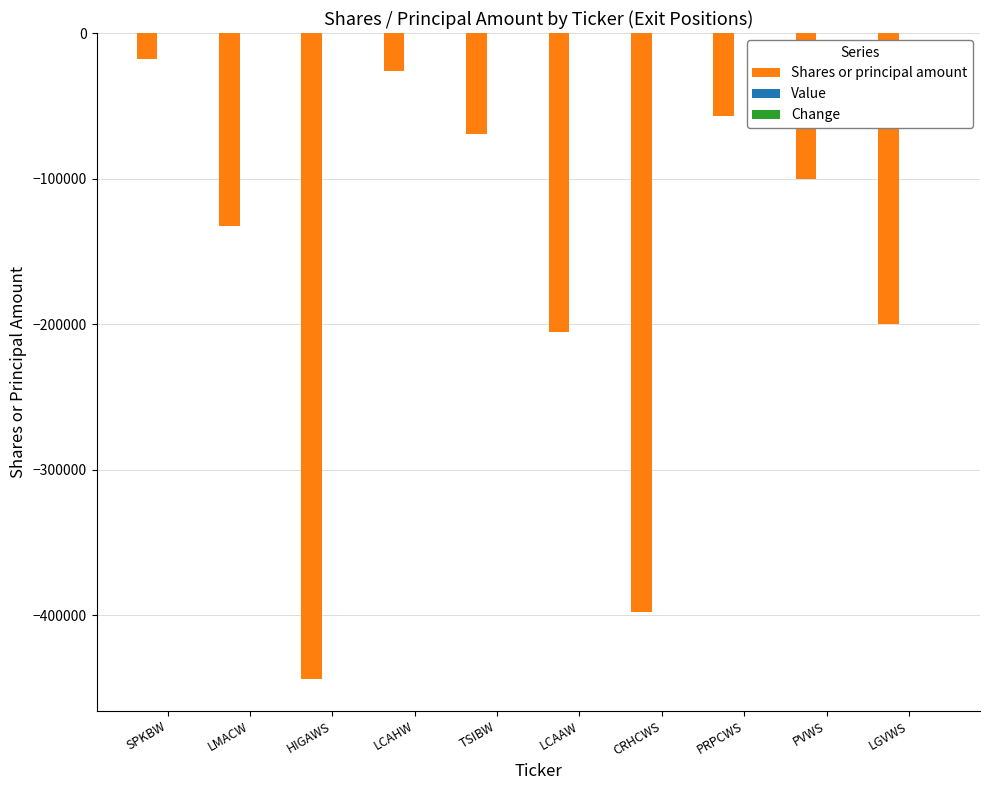

Which label corresponds to the smallest value in the chart?

HIGAWS